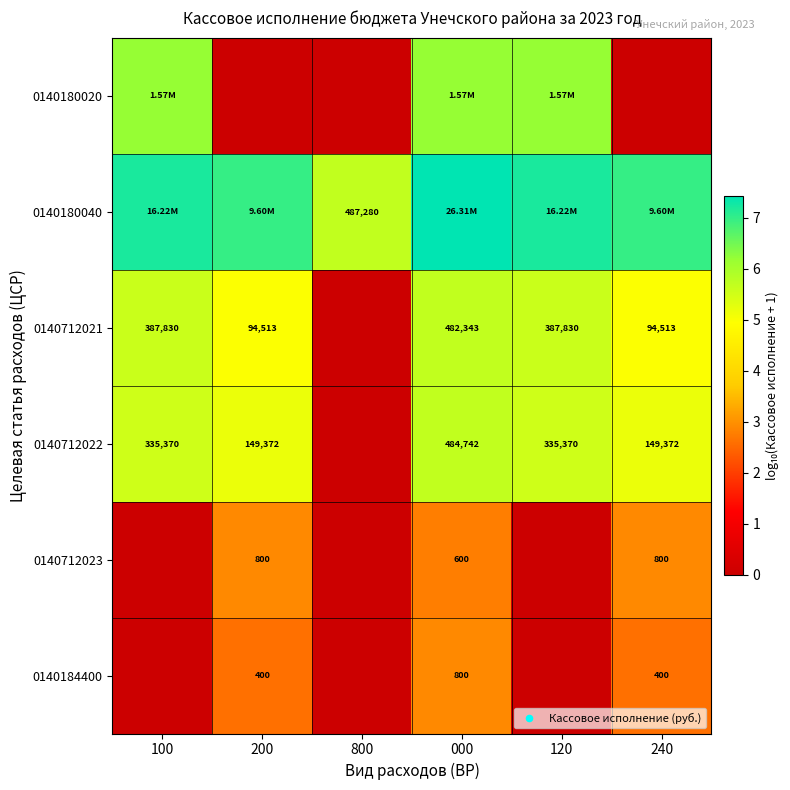

Is the value of 0140184400 at 000 greater than the value of 0140712021 at 120?

No